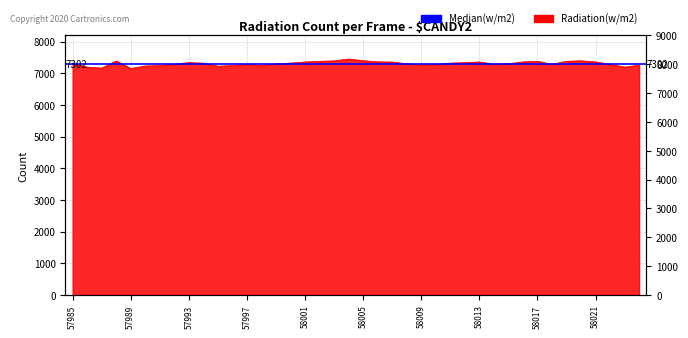

What is the value of the 8th point from the left?

7288